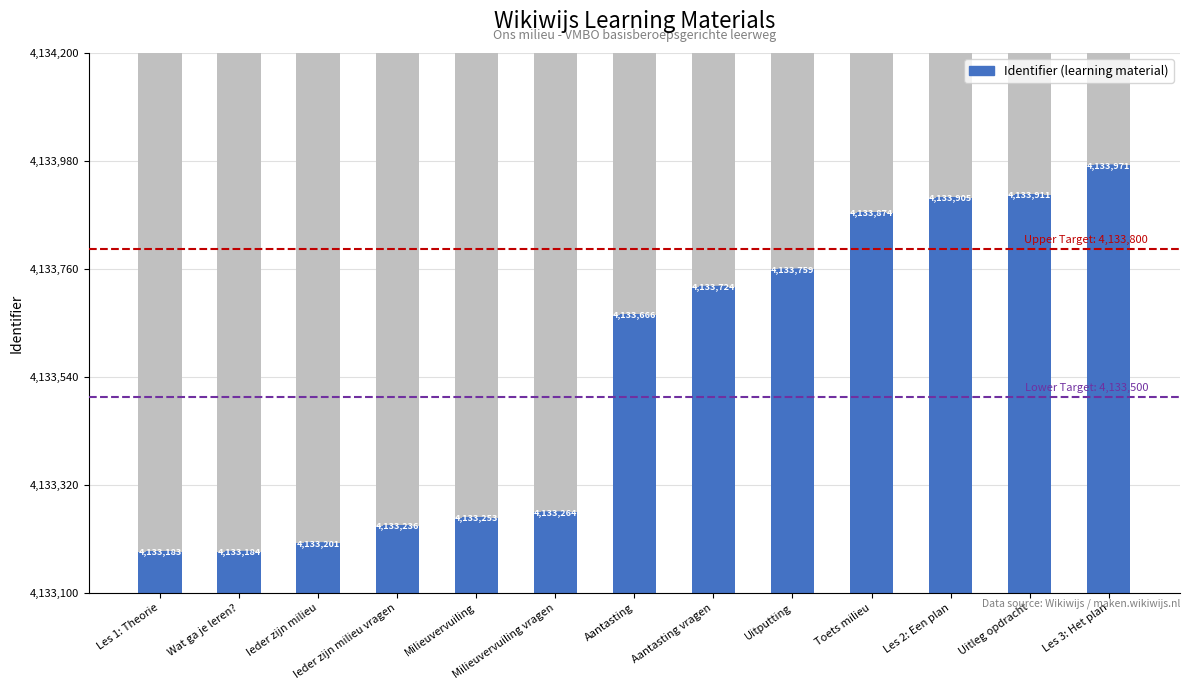

The chart shows a value of 5833012 at Uitputting. True or false?

False